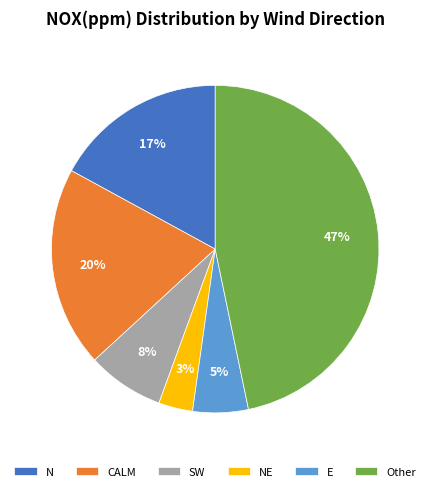

Is there any slice that represents more than half of the pie?

No